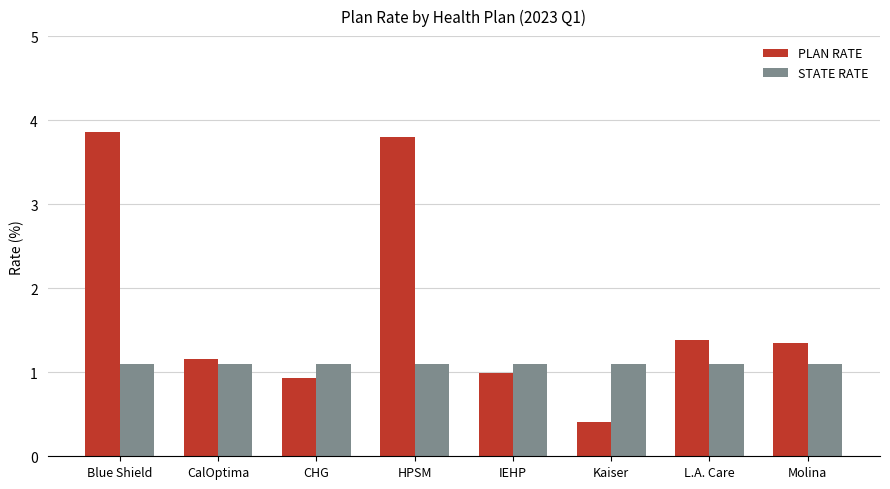

What are all the series names shown in the legend?

PLAN RATE, STATE RATE